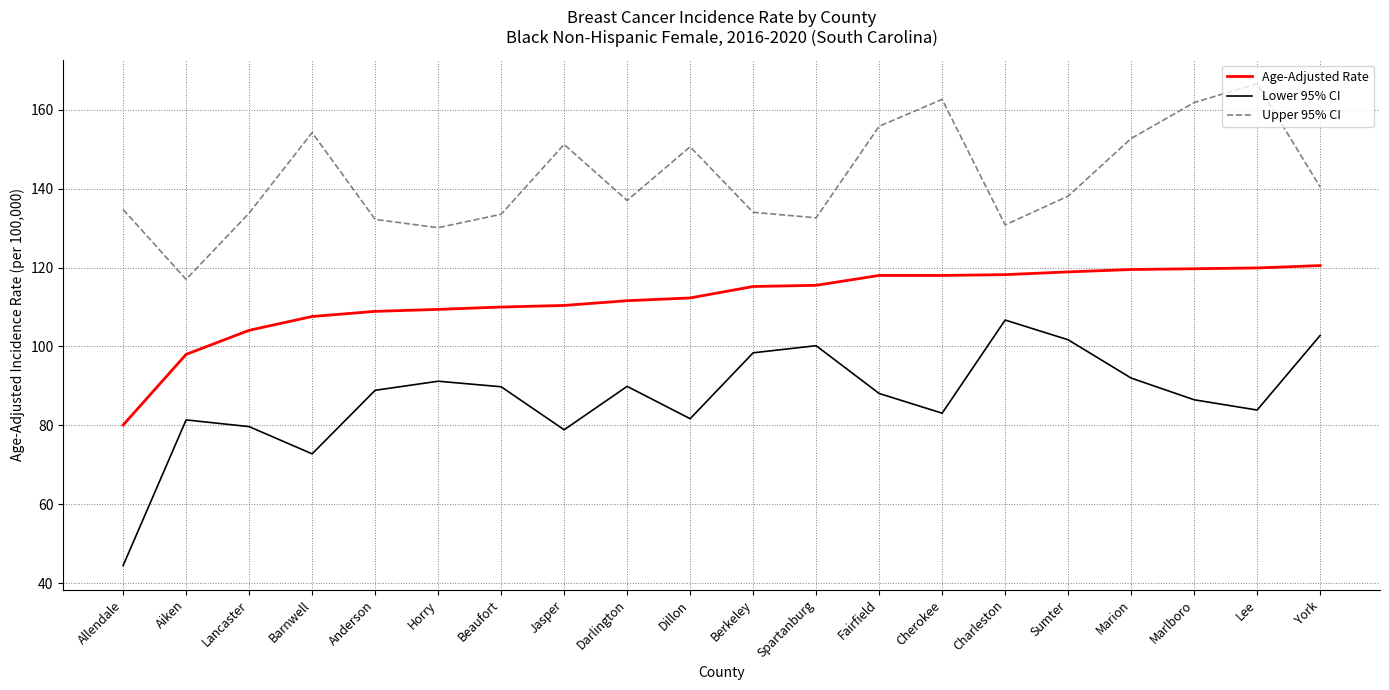

Which category has the lowest value in the Lower 95% CI series?

Allendale